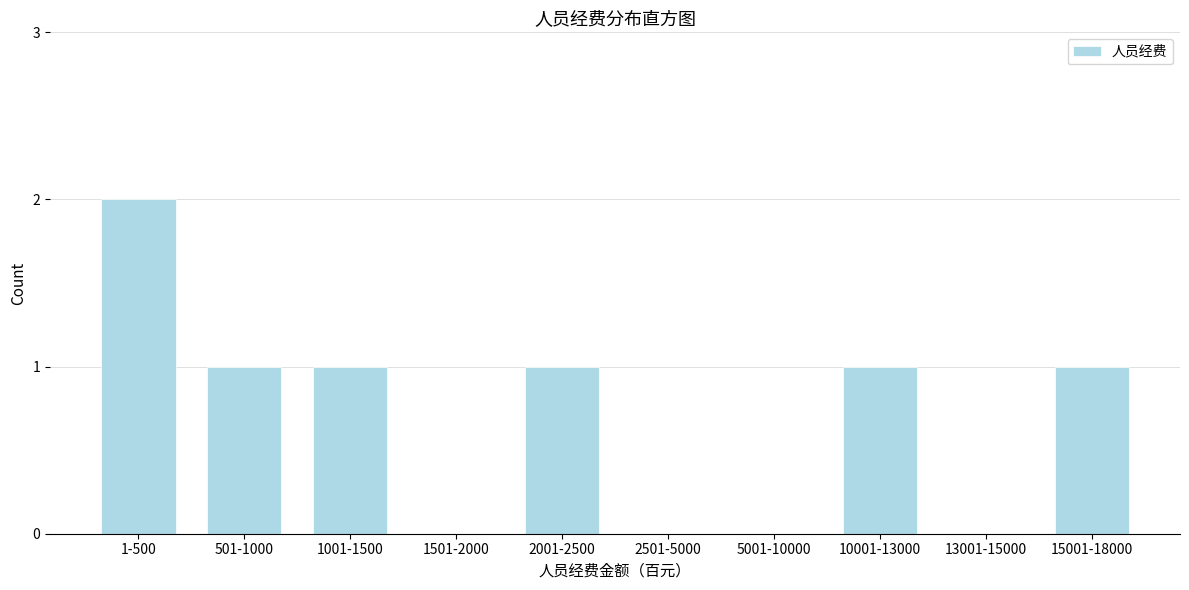

Reading left to right, transcribe all the data shown in this chart.

1-500=2	501-1000=1	1001-1500=1	1501-2000=0	2001-2500=1	2501-5000=0	5001-10000=0	10001-13000=1	13001-15000=0	15001-18000=1